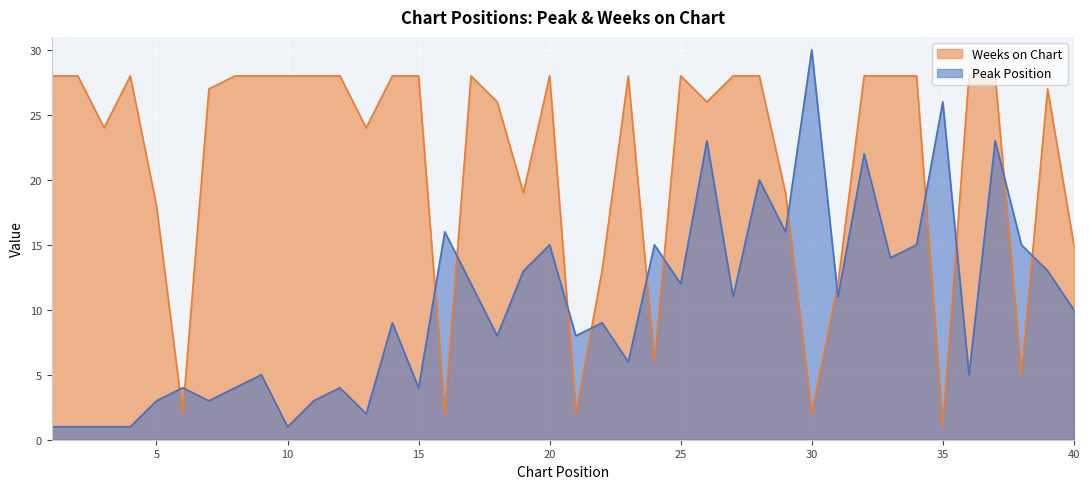

Is the value of Weeks on Chart at 6 greater than the value of Peak Position at 20?

No